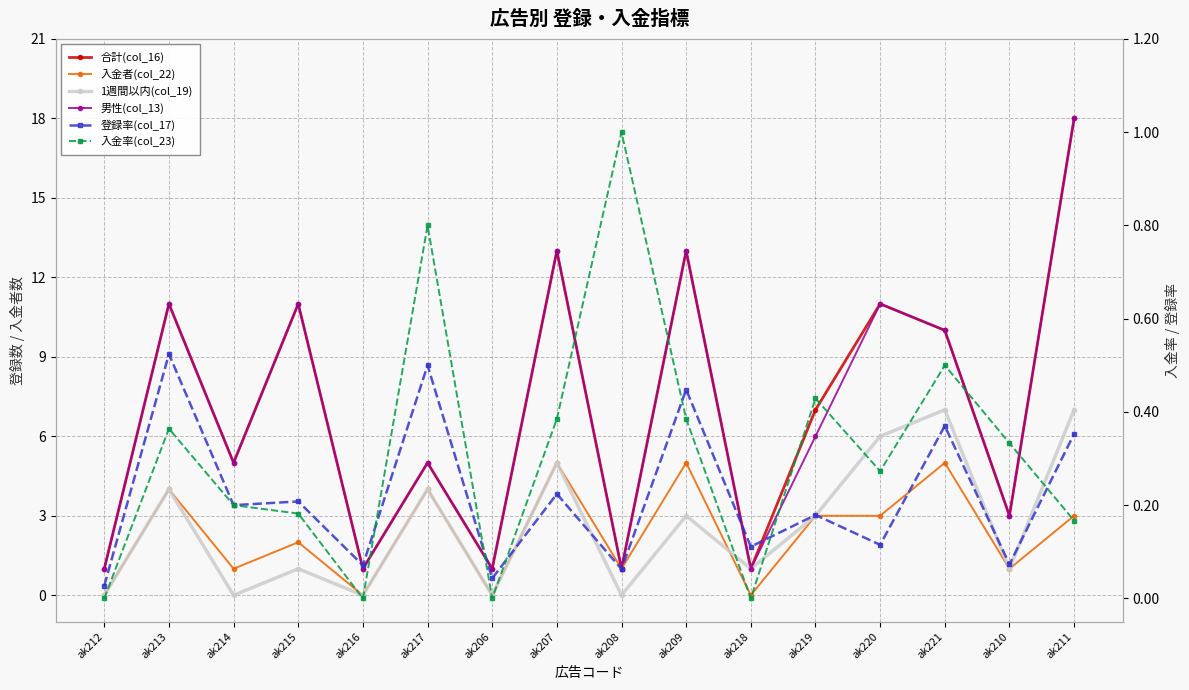

True or false: 合計(col_16) and 入金率(col_23) intersect in this chart.

False